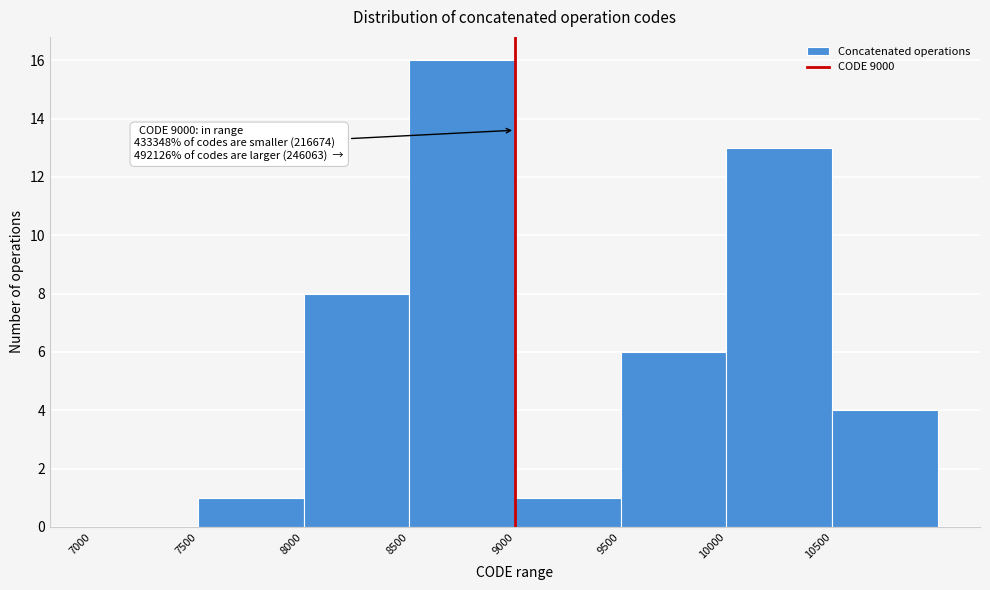

Over which range of the x-axis is the bar tallest?

8500 to 9000